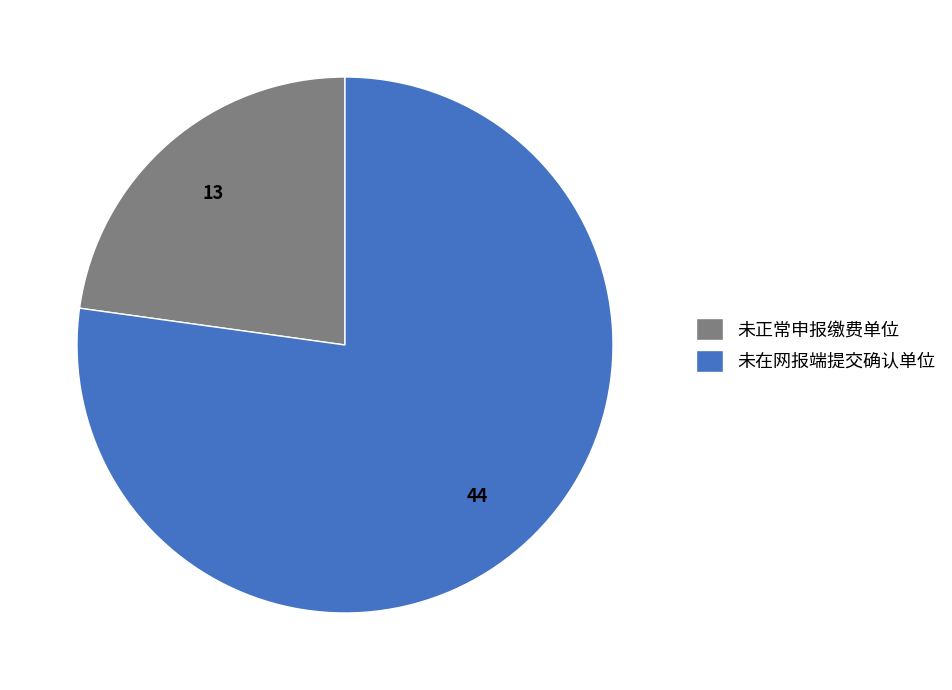

Rank the categories by value from highest to lowest.

未在网报端提交确认单位, 未正常申报缴费单位